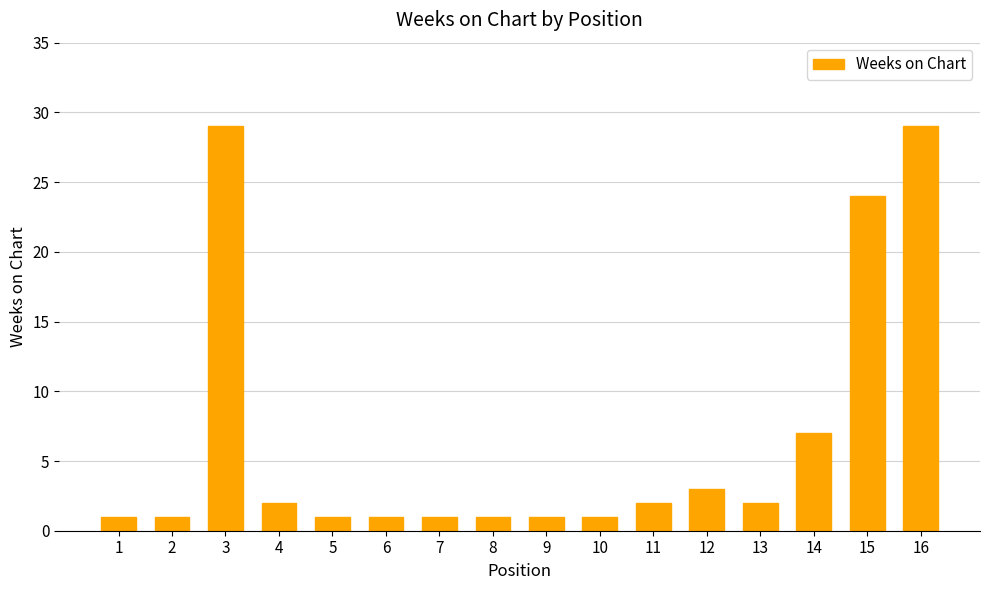

Read the value at 4.

2